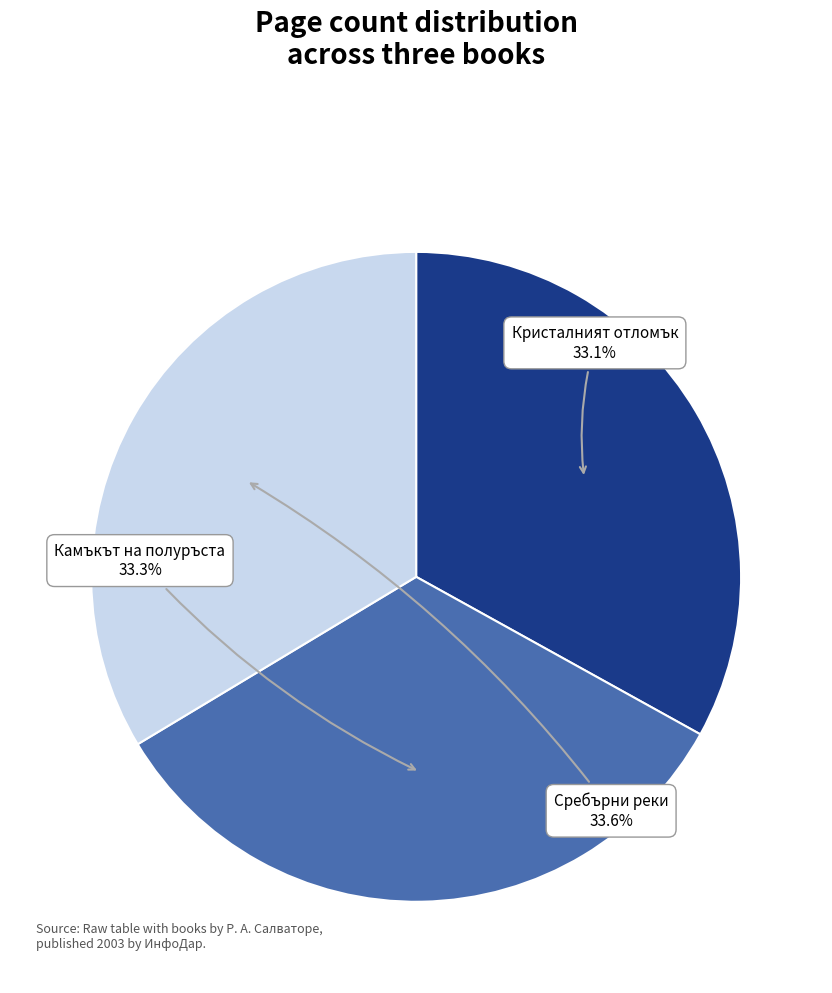

Is there a majority slice in this chart?

No